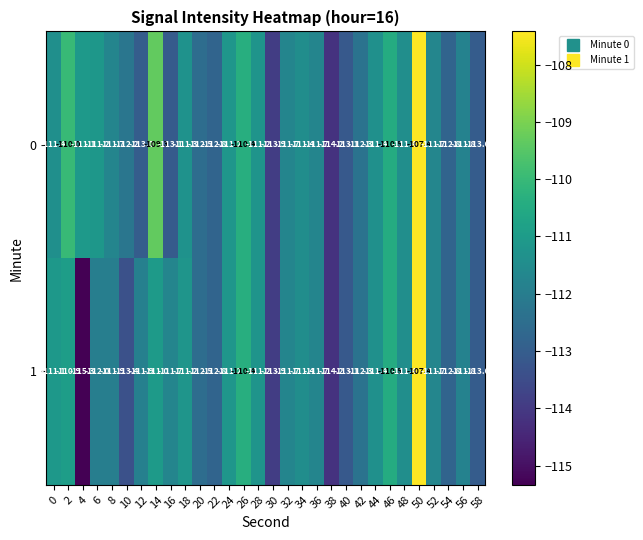

Which series has the largest total across all categories?

0